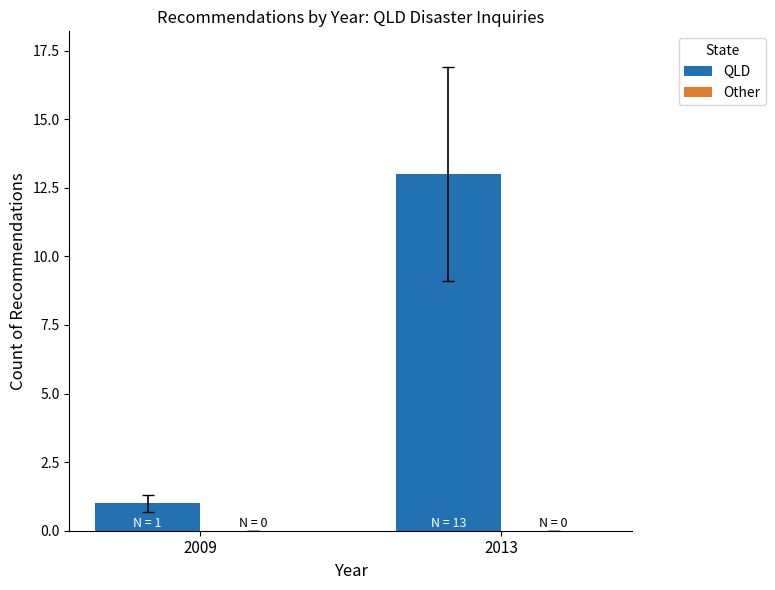

At which category does the chart reach its peak across all series?

2013